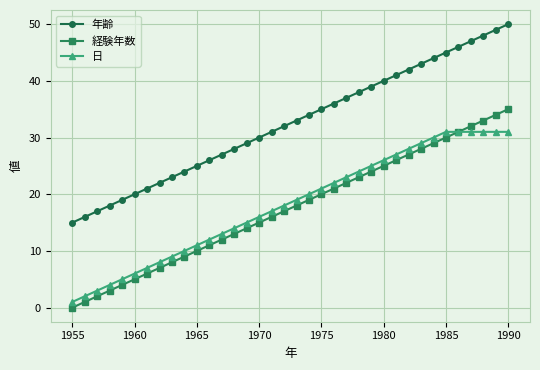

True or false: 年齢 and 日 intersect in this chart.

False